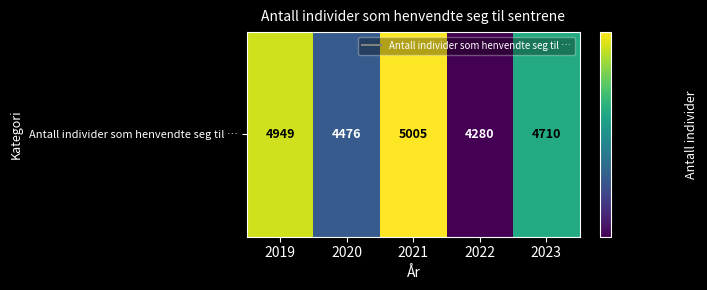

Where does the data first go above 4710?

2019